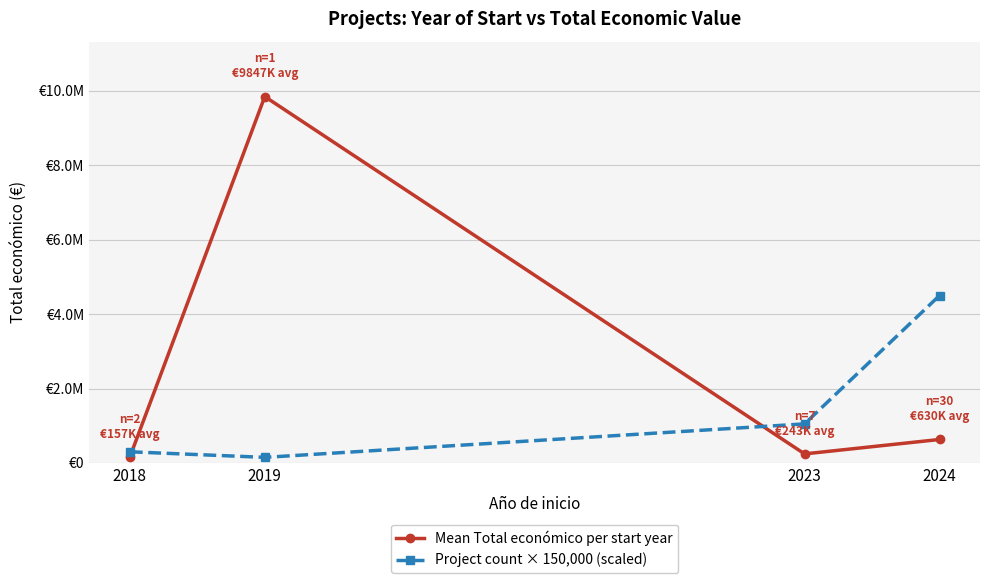

At 2018, list the series in order from largest to smallest.

Project count × 150,000 (scaled), Mean Total económico per start year